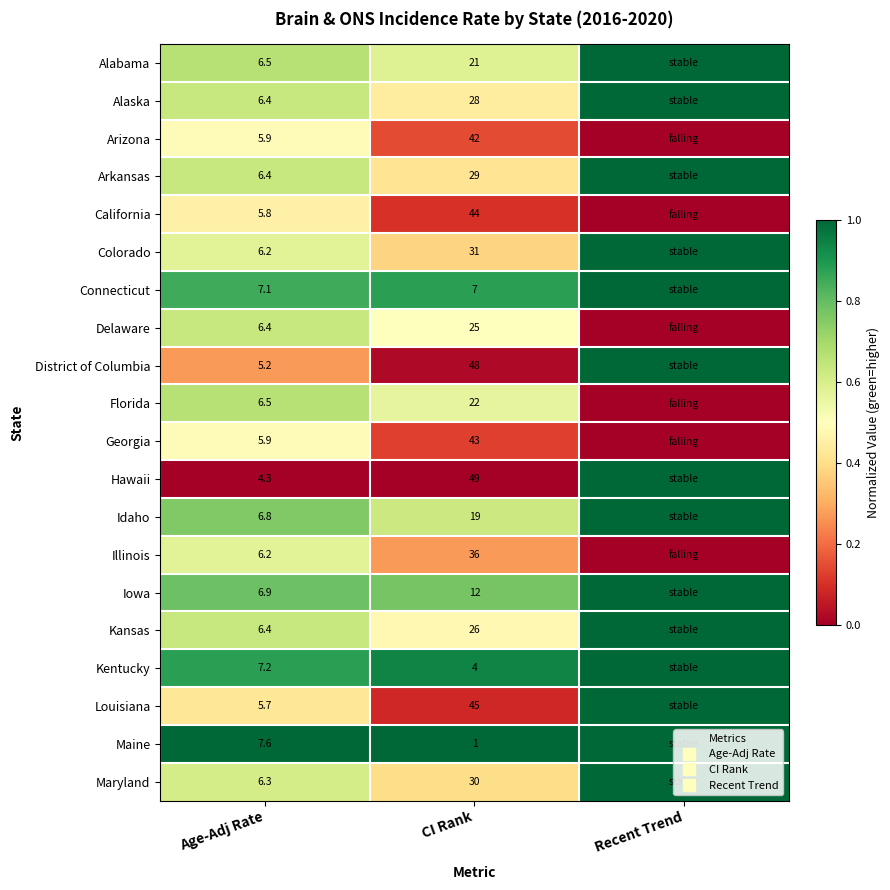

At Age-Adj Rate, list the series in order from largest to smallest.

Maine, Kentucky, Connecticut, Iowa, Idaho, Alabama, Florida, Alaska, Arkansas, Delaware, Kansas, Maryland, Colorado, Illinois, Arizona, Georgia, California, Louisiana, District of Columbia, Hawaii